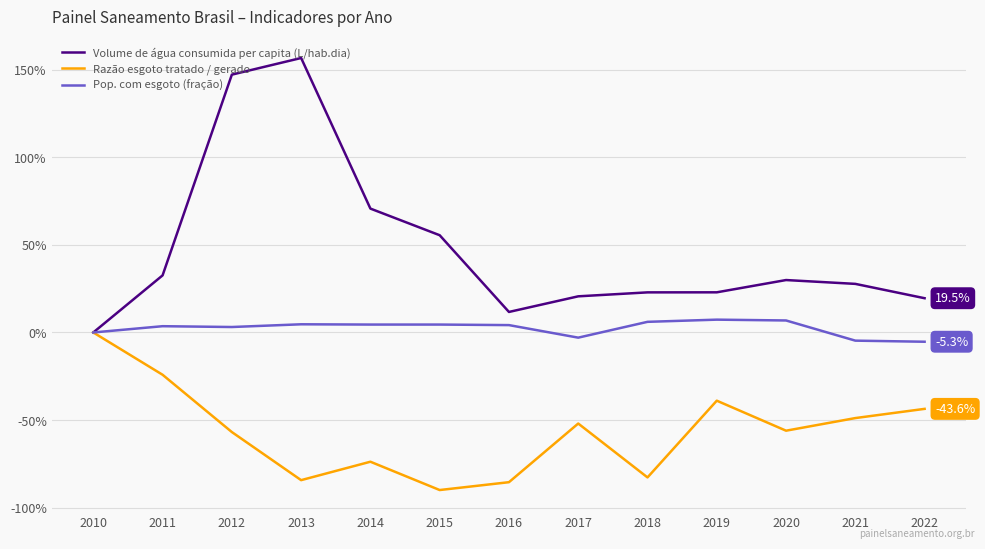

Which series has the largest range (max minus min)?

Volume de água consumida per capita (L/hab.dia)